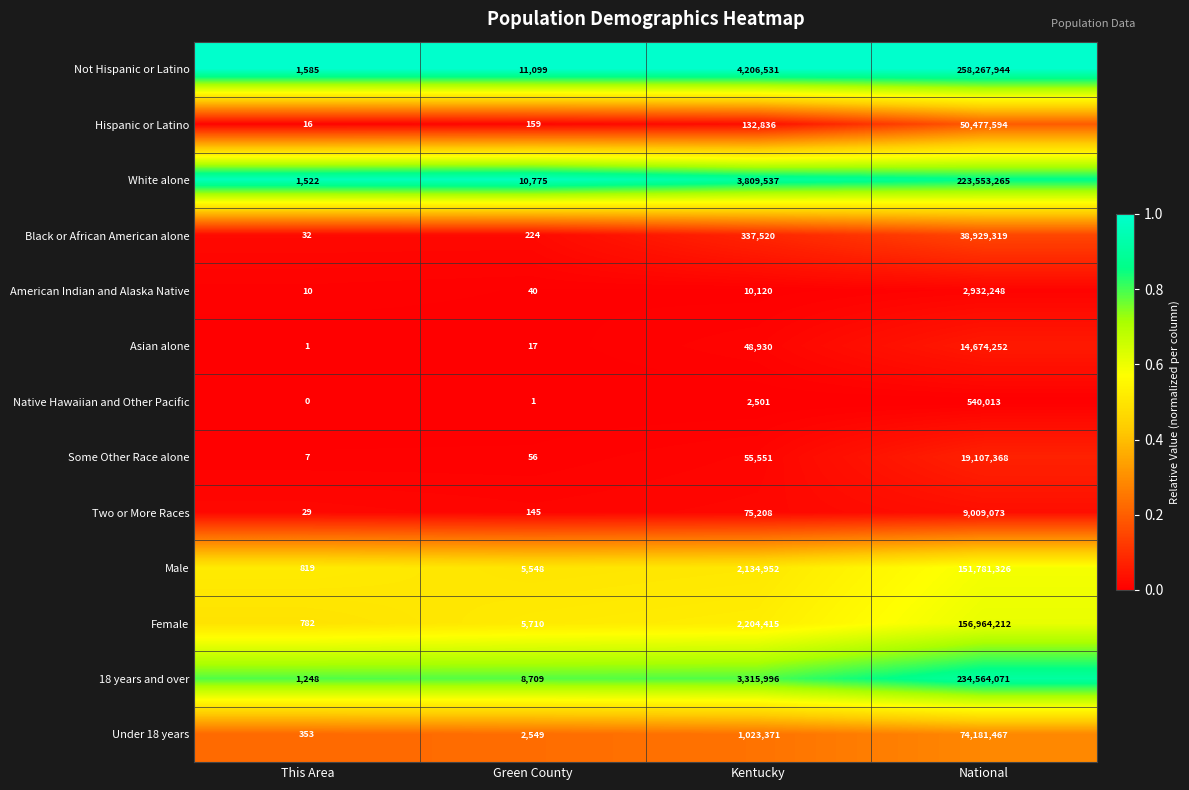

What is the sum of the Two or More Races values at Green County and Kentucky?

75353